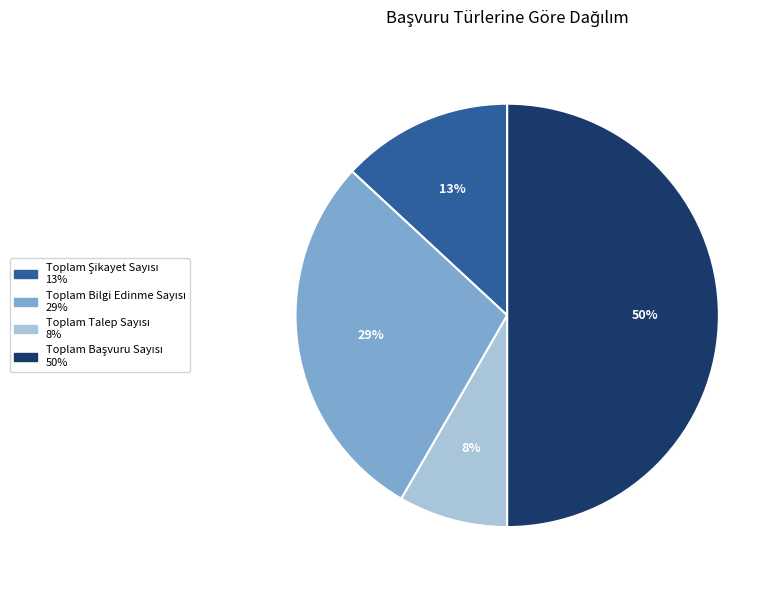

To the nearest percent, what is the average slice percentage?

25%